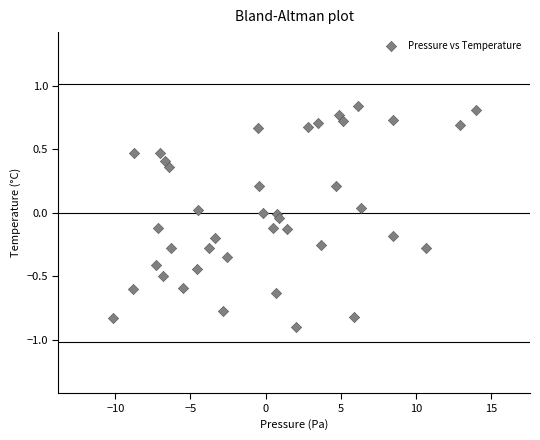

What is the range of Y values (max minus min)?

1.7